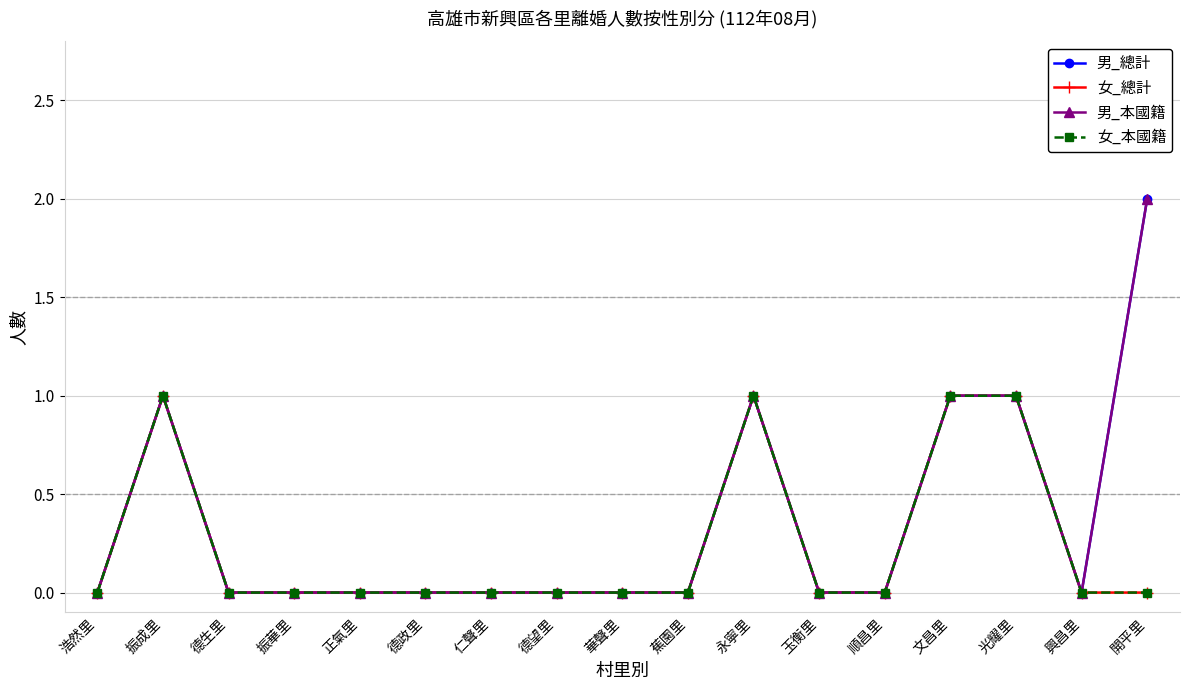

Is this an area chart (filled region under the line)?

No